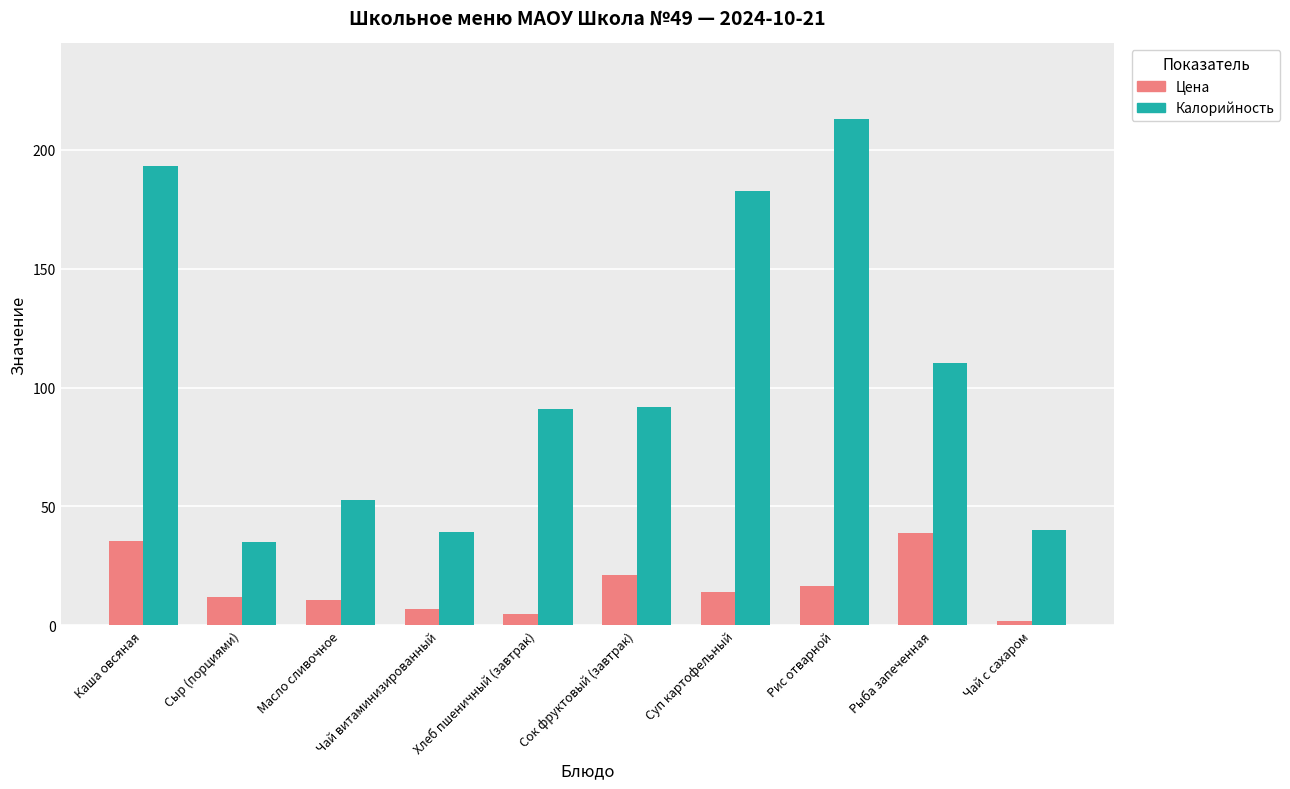

What is the label of the 10th bar from the left?

Чай с сахаром